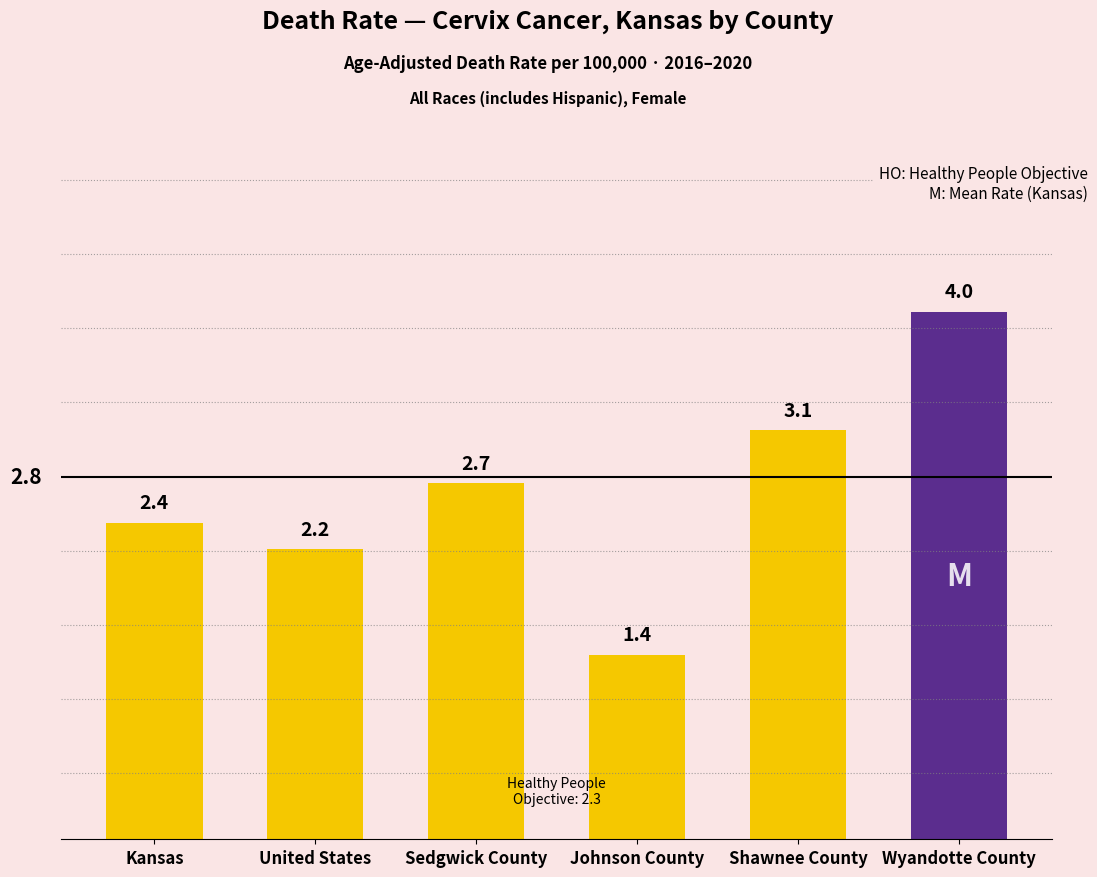

What is the label of the 1st bar from the right?

Wyandotte County